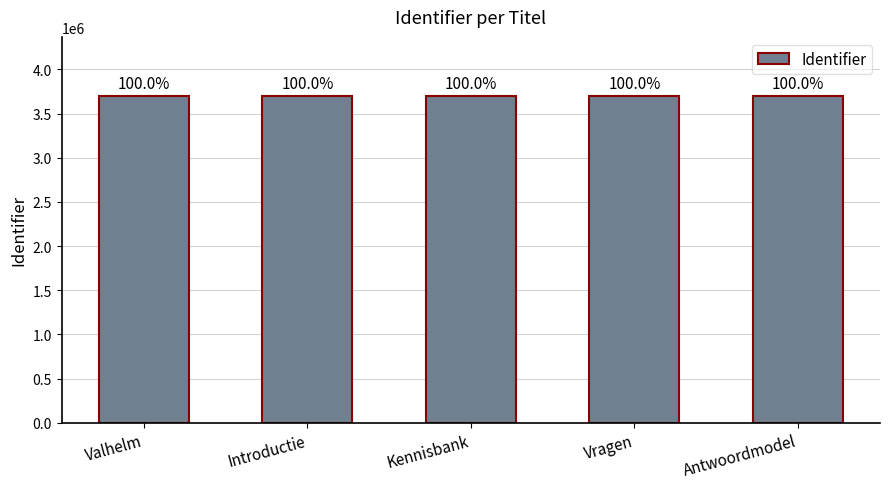

What is the label of the 1st bar from the right?

Antwoordmodel